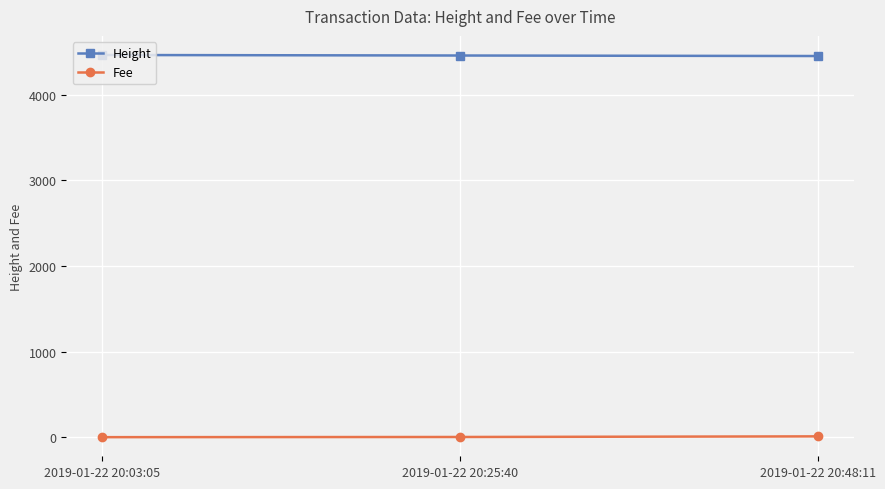

True or false: Fee has a value of 0.1 at 2019-01-22 20:03:05.

True